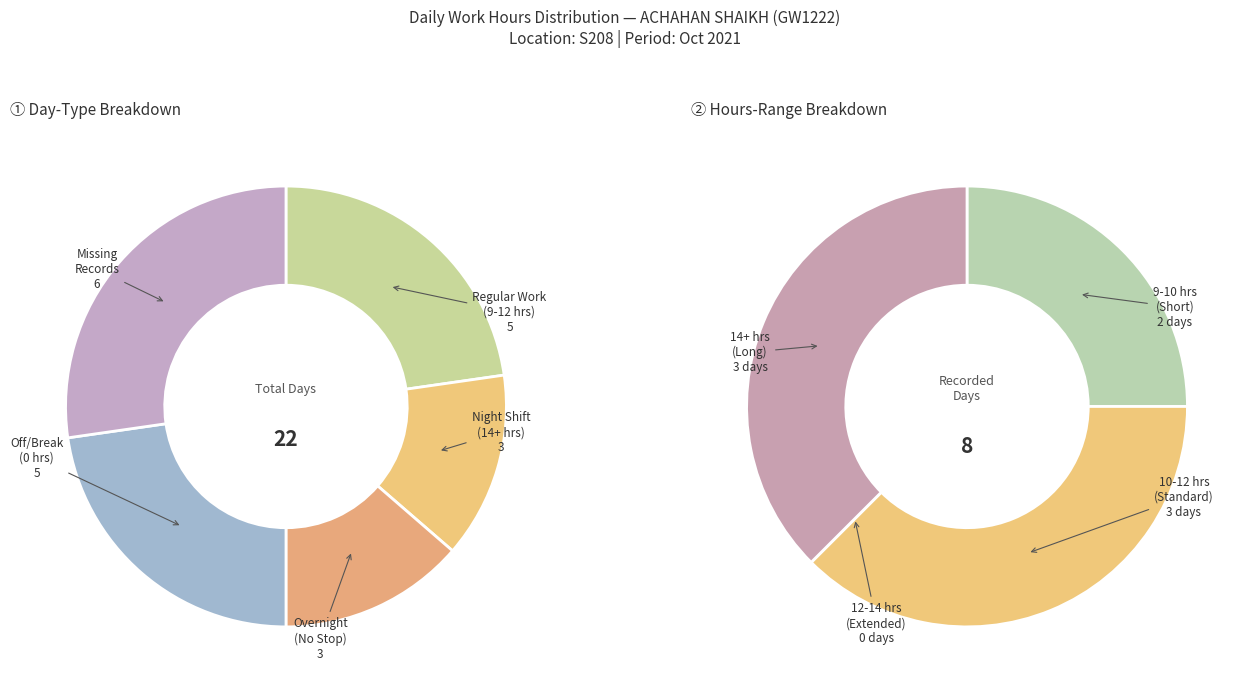

Count the number of slices in the pie.

8